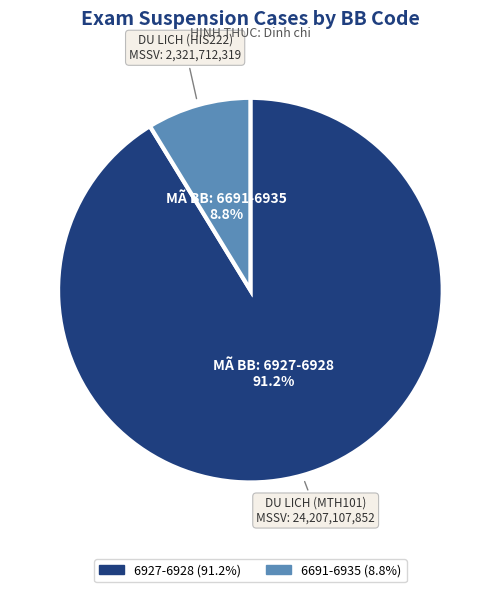

Rank the categories by value from lowest to highest.

6691-6935, 6927-6928